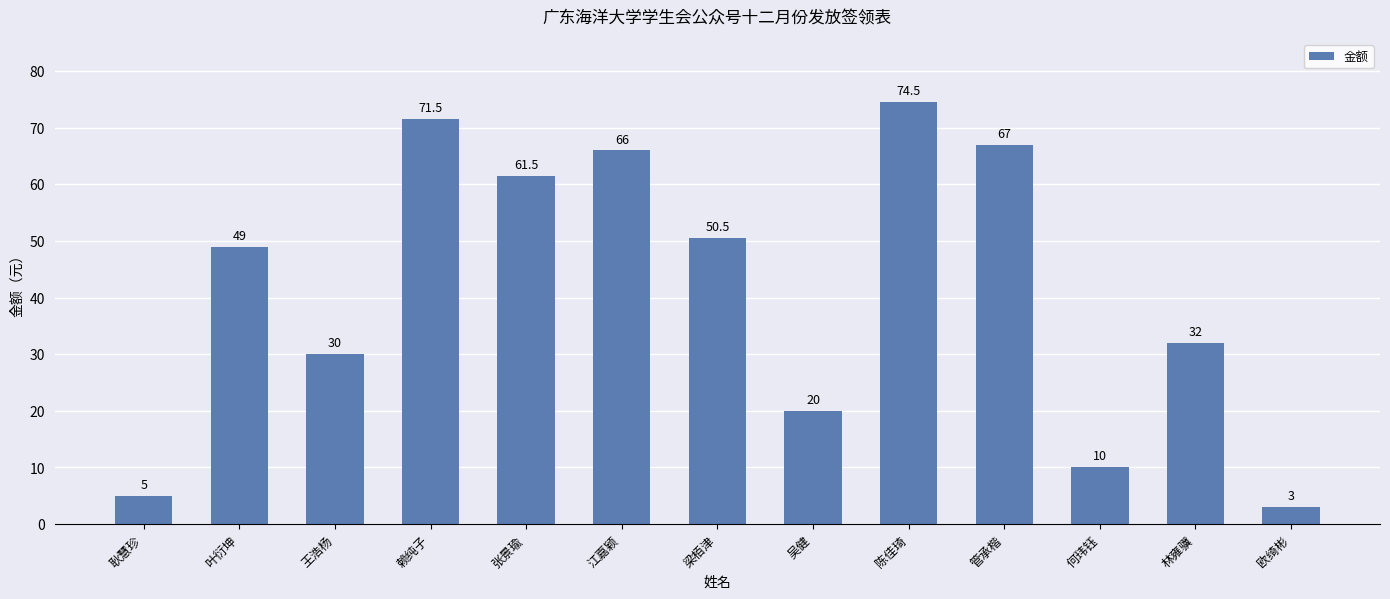

What is the difference between the maximum and minimum values?

71.5